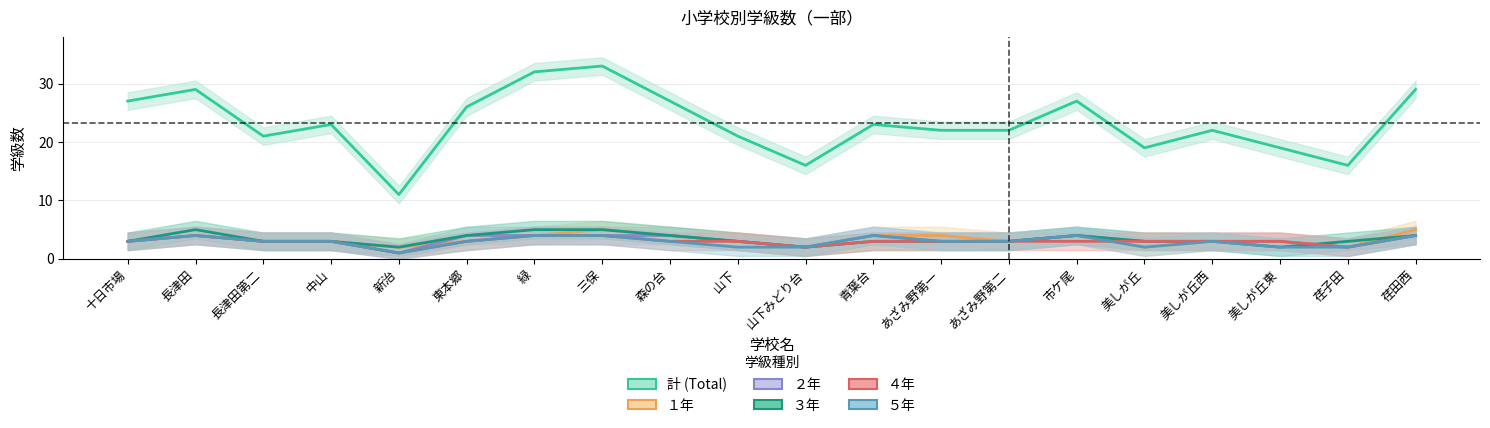

How many series are shown in this chart?

6